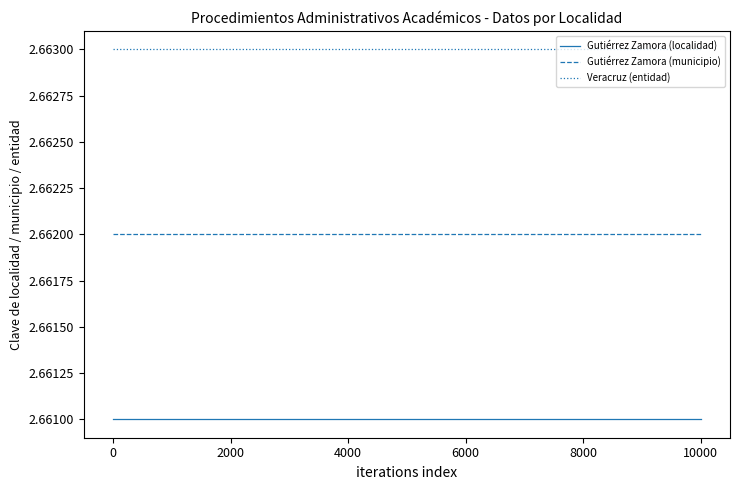

Which series has the largest total across all categories?

Veracruz (entidad)